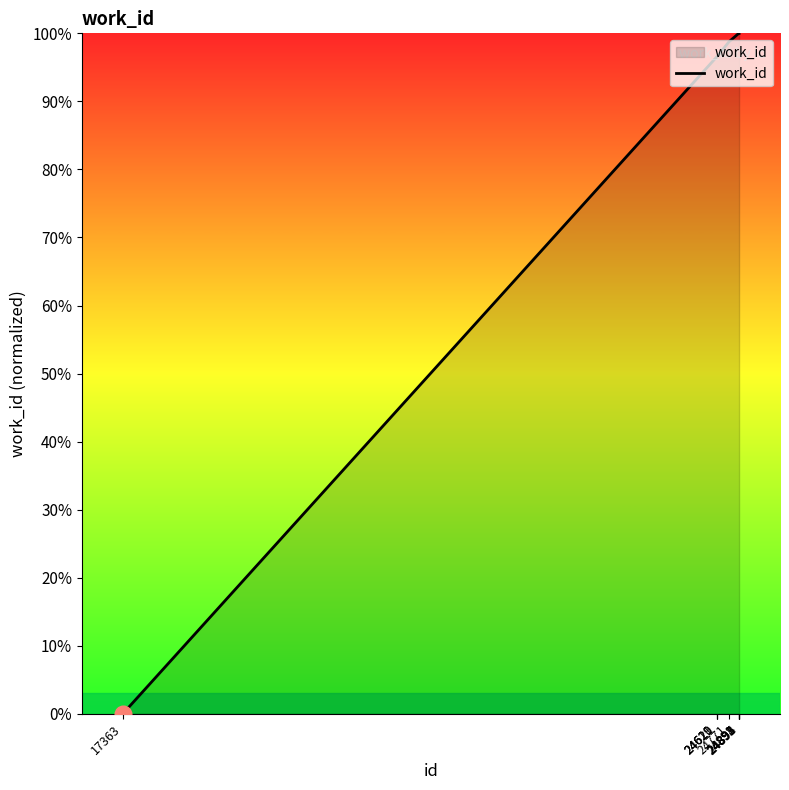

What is the maximum value shown in the chart?

100.0